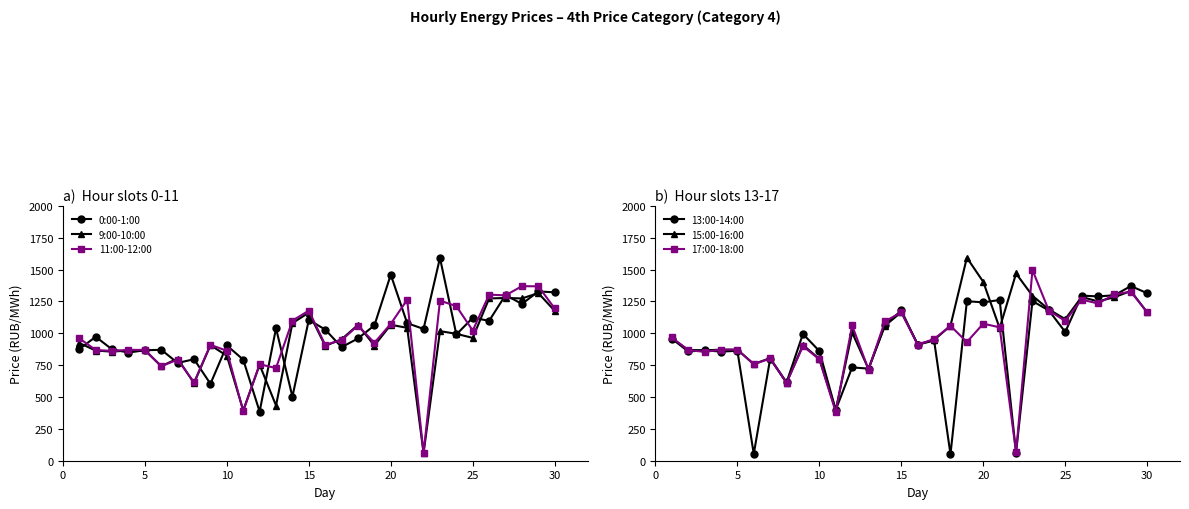

What is the highest value of the 0:00-1:00 series?

1592.0